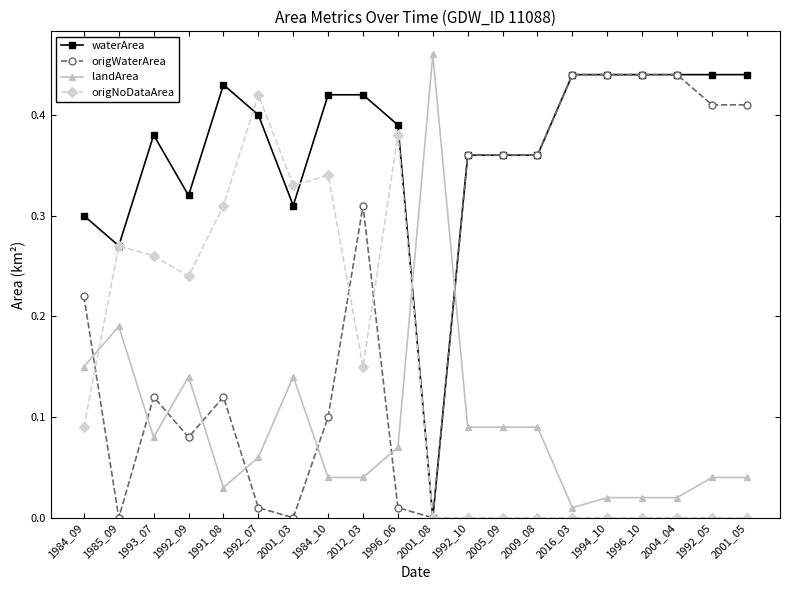

Is the value of origWaterArea at 1984_10 greater than the value of origNoDataArea at 1992_05?

Yes